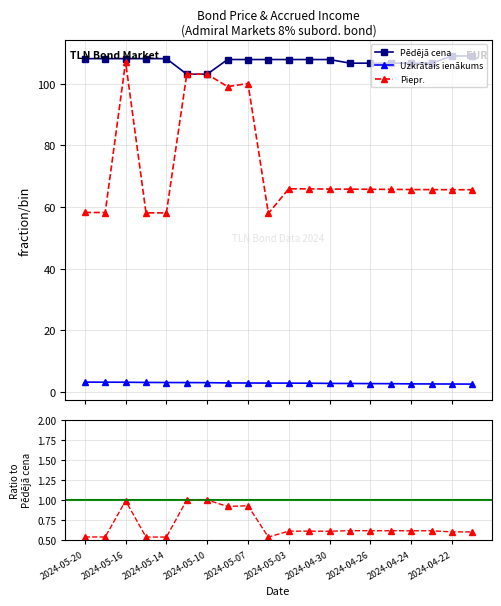

True or false: Uzkrātais ienākums and Piepr. intersect in this chart.

False